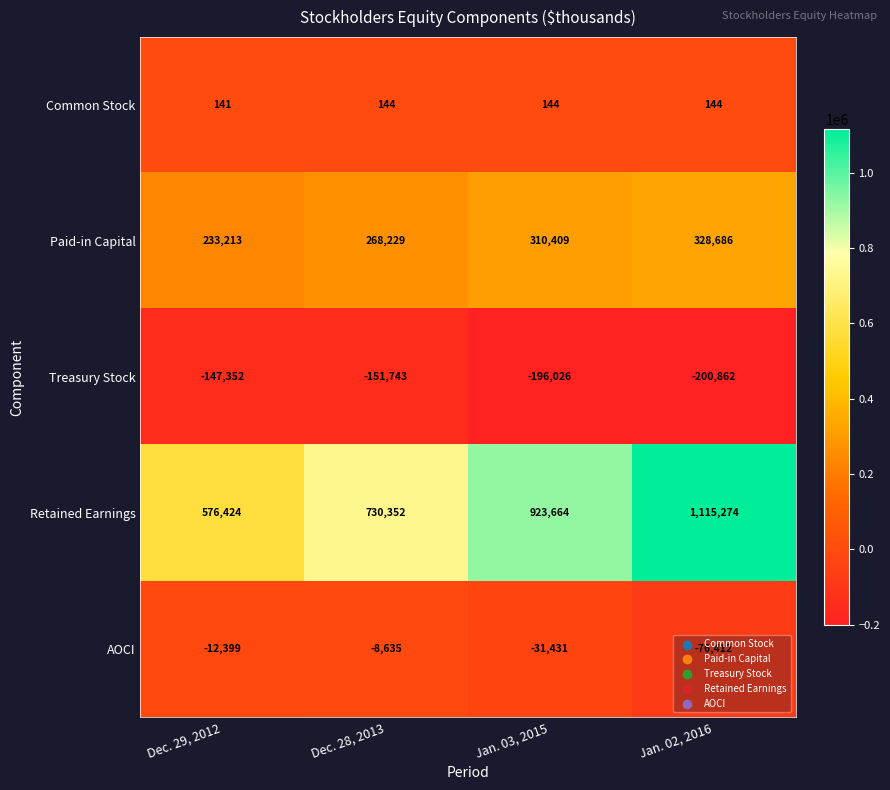

At Dec. 29, 2012, list the series in order from largest to smallest.

Retained Earnings, Paid-in Capital, Common Stock, AOCI, Treasury Stock